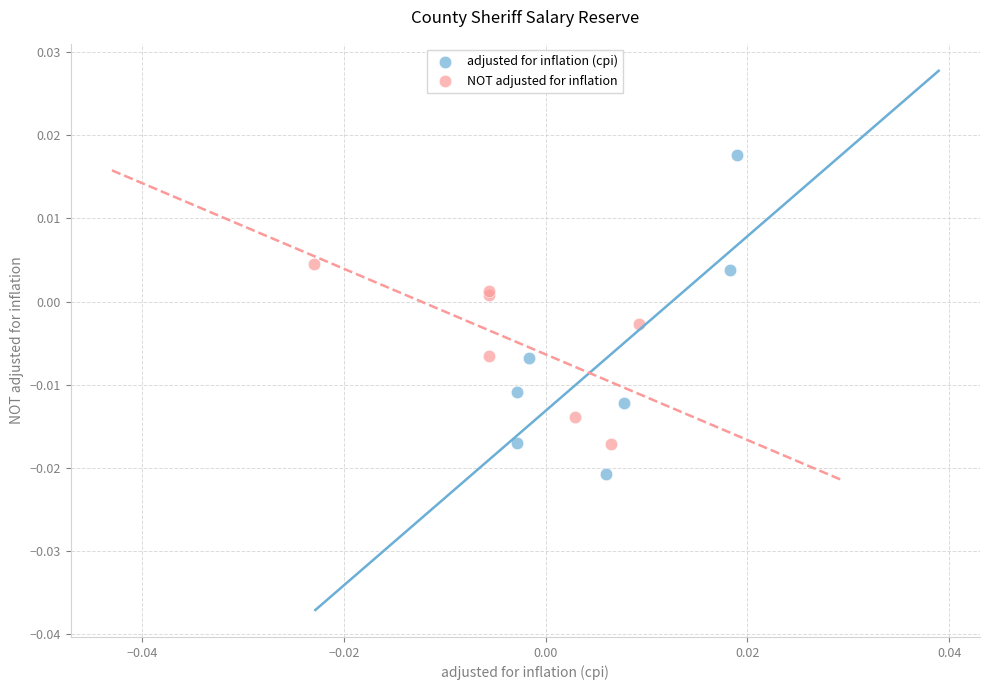

Which series contains the highest Y value?

adjusted for inflation (cpi)